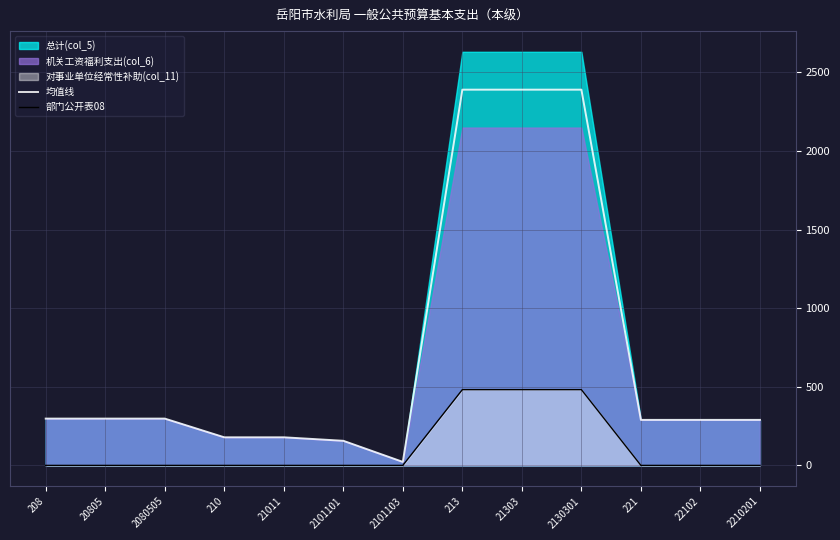

What is the average value of the 均值线 series?

728.2